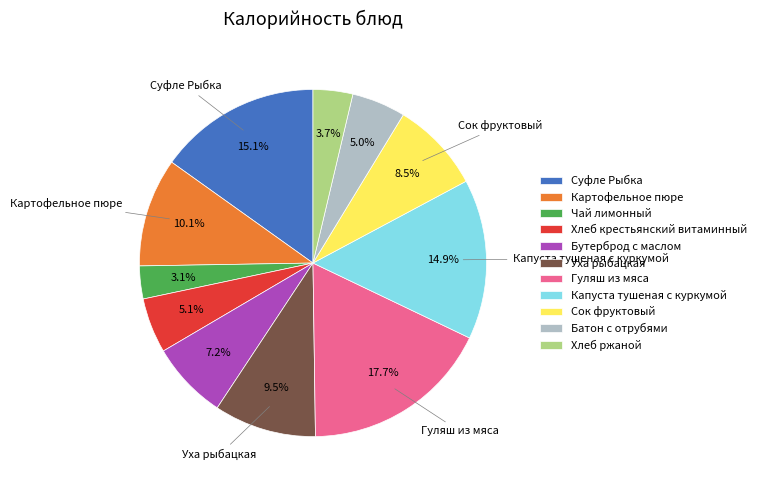

Does Гуляш из мяса represent more than half of the total?

No